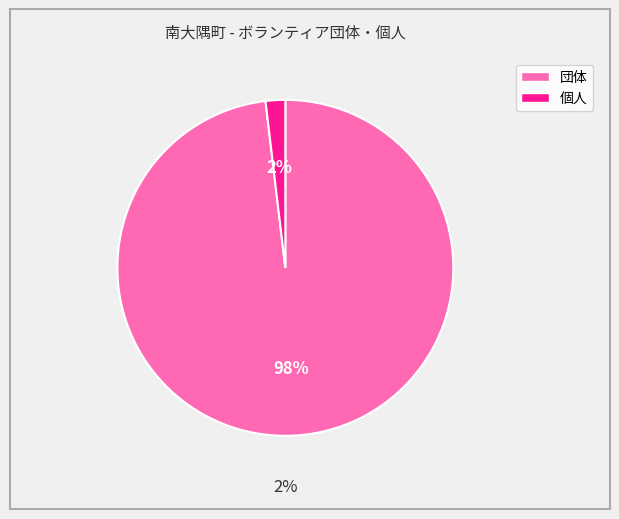

To the nearest percent, what is the average slice percentage?

50%